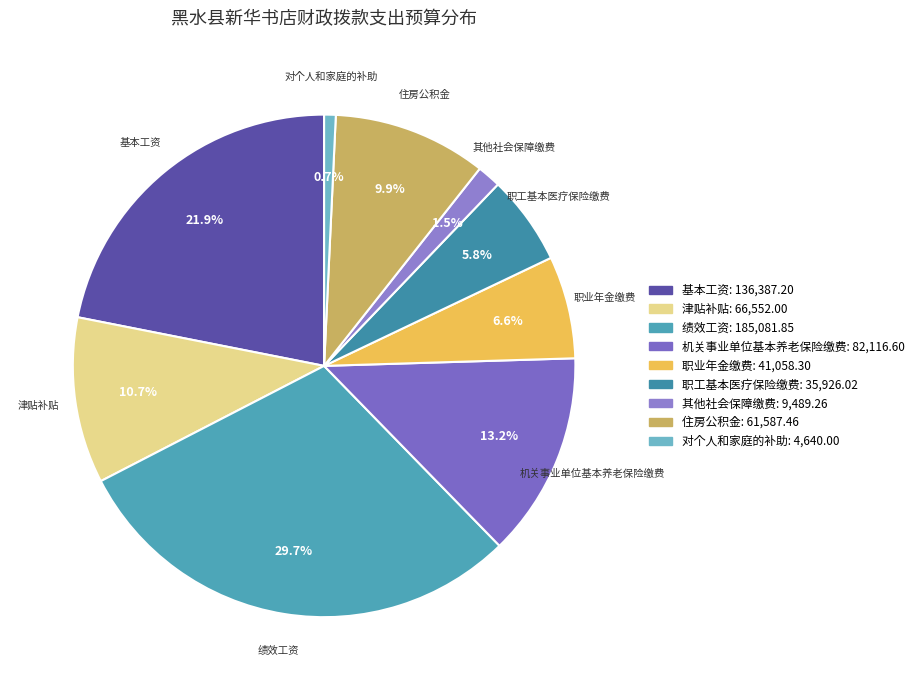

Approximately how many times larger is the value at 职工基本医疗保险缴费 compared to 基本工资?

0.3